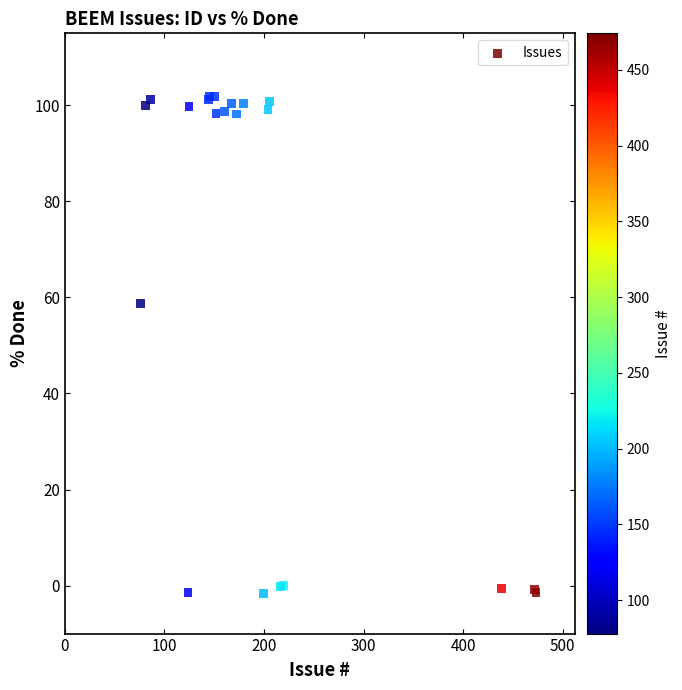

What Y value in the scatter plot is closest to 50?

58.8